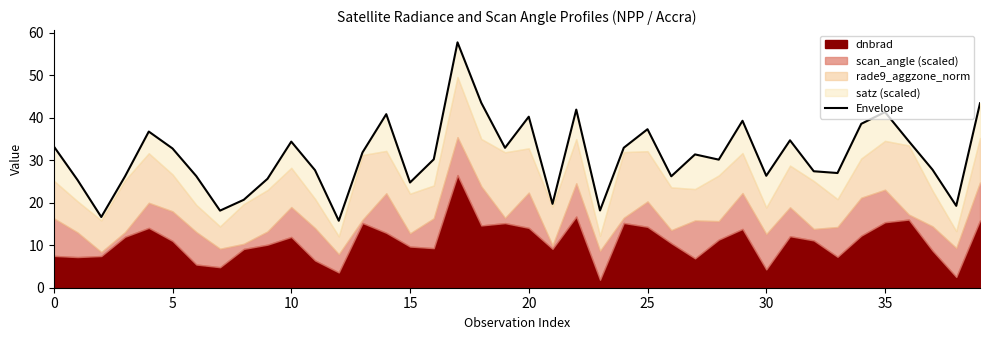

The chart shows a value of 65.4 at 20. True or false?

False